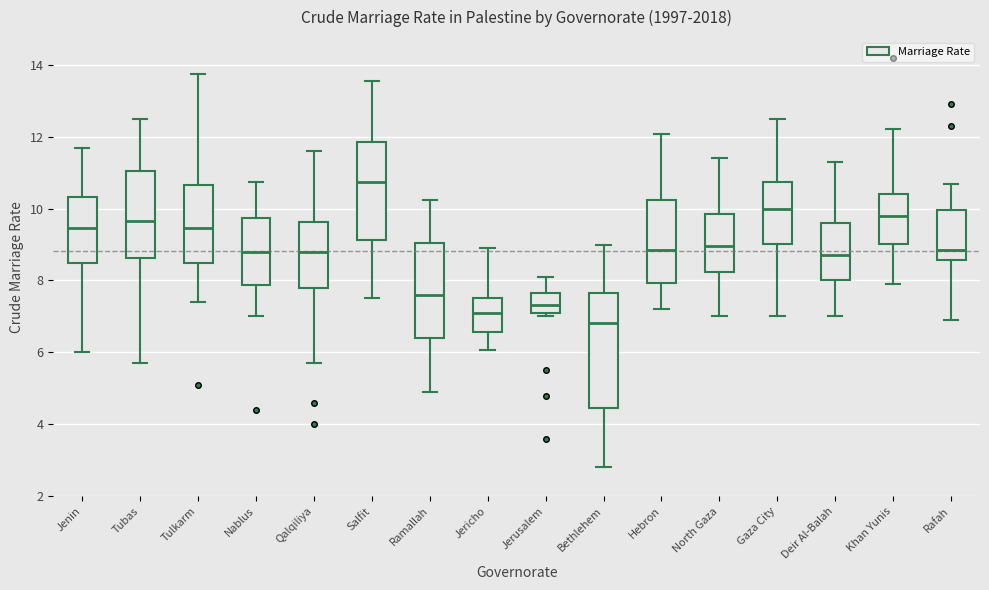

Which box's median line is the highest?

Salfit